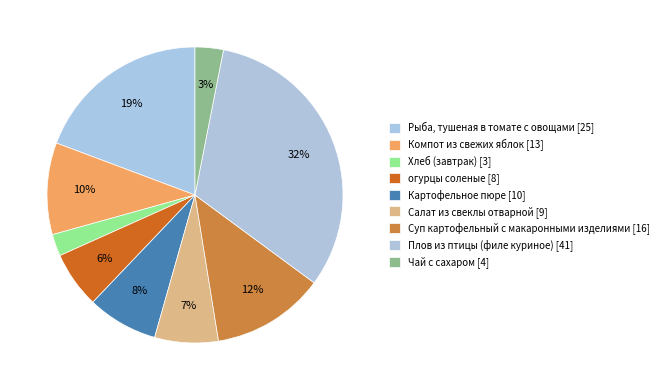

What is the largest slice in the pie chart?

Плов из птицы (филе куриное)